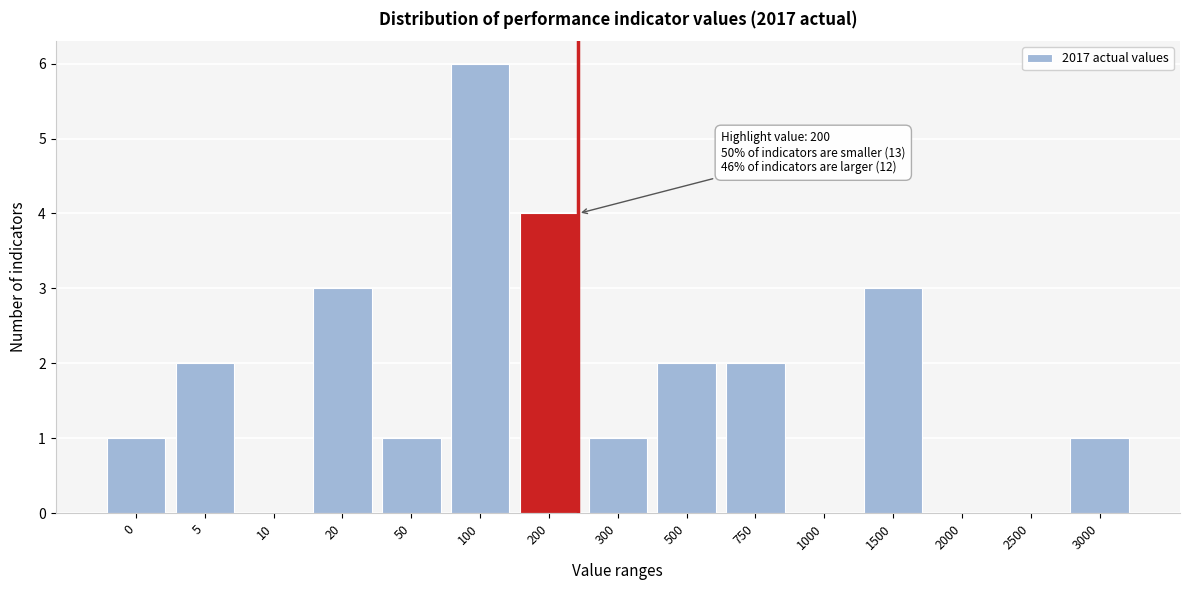

Reading left to right, what are all the values shown in this chart?

0=1	5=2	10=0	20=3	50=1	100=6	200=4	300=1	500=2	750=2	1000=0	1500=3	2000=0	2500=0	3000=1